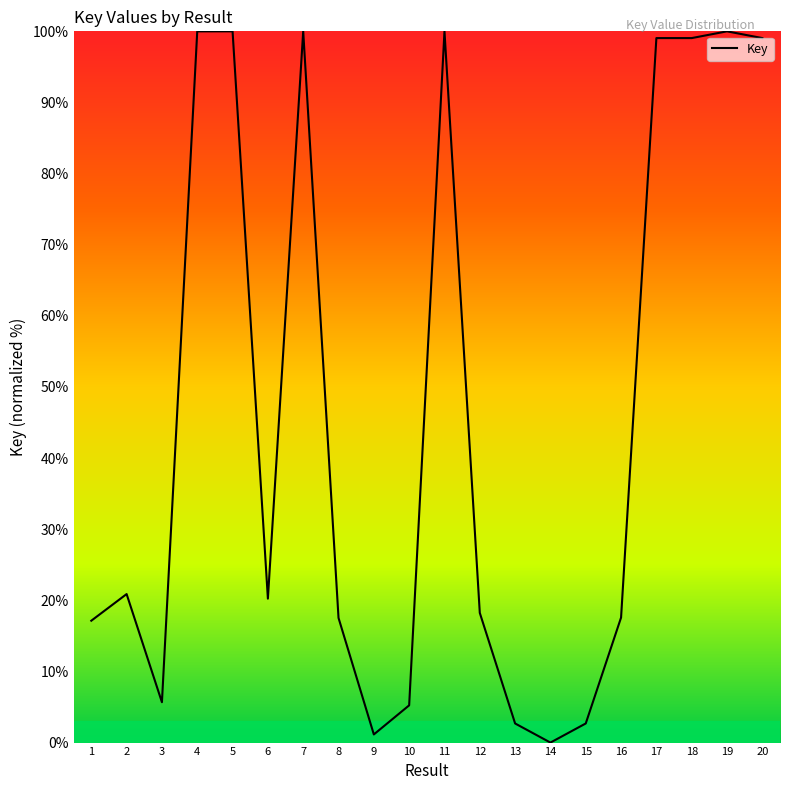

True or false: the data shows 10.2 at 3.

False